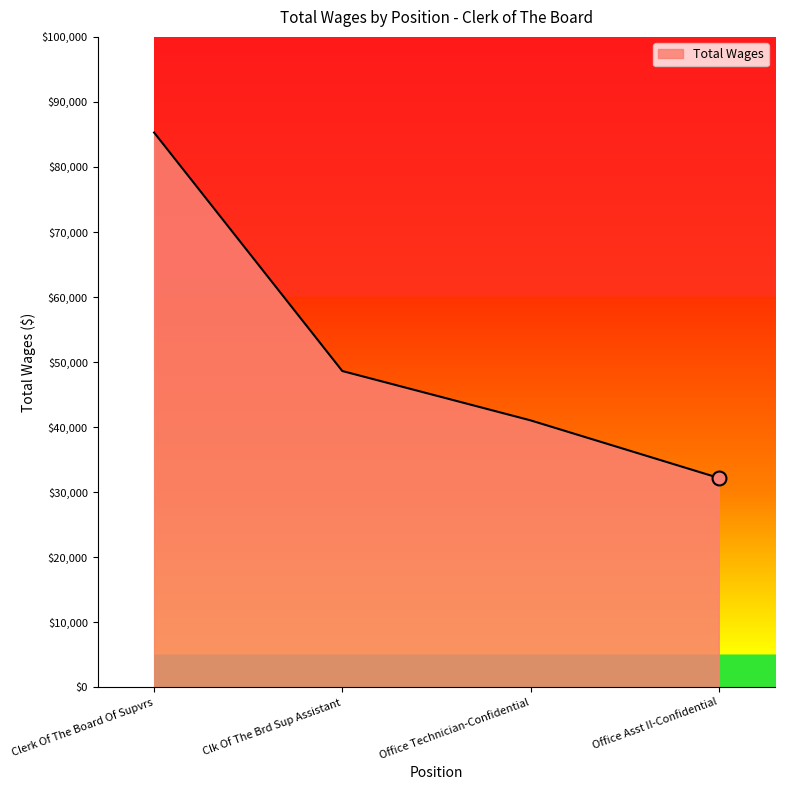

How many lines are shown in the chart?

1